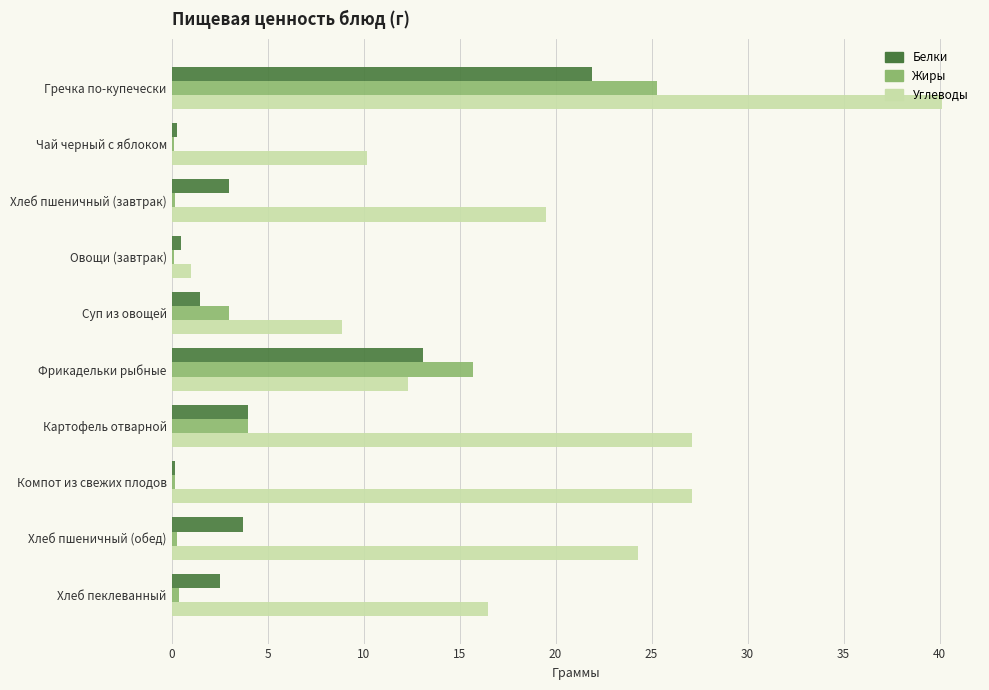

What is the sum of all Углеводы values?

187.0